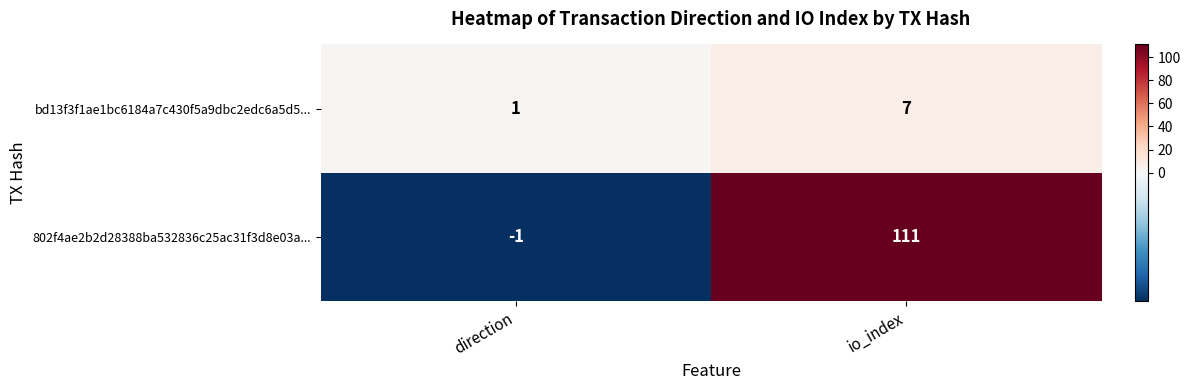

Where is bd13f3f1ae1bc6184a7c430f5a9dbc2edc6a5d5... nearest to the value 4?

direction